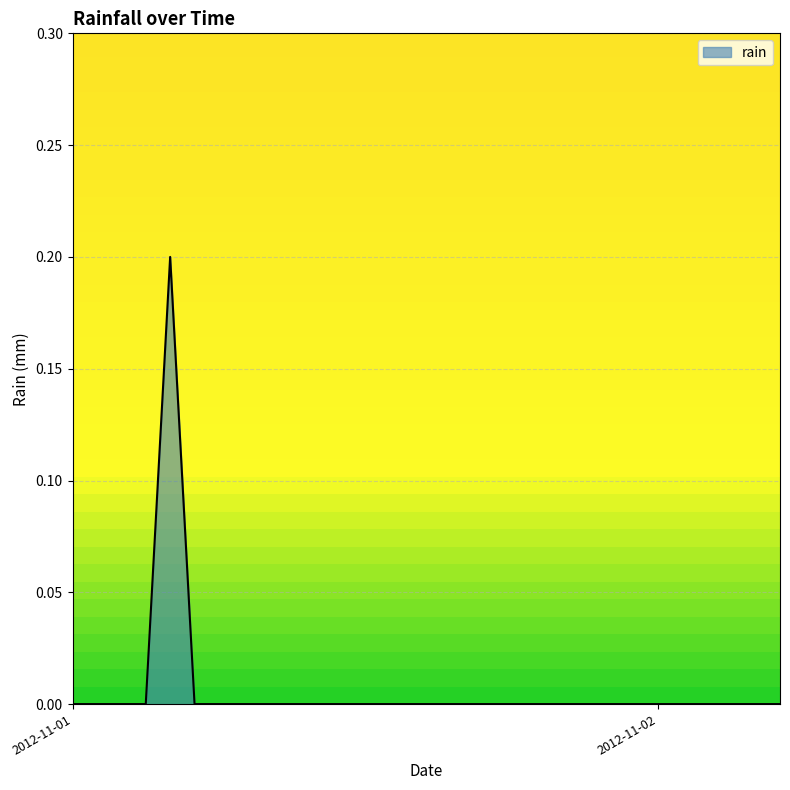

Is this an area chart (filled region under the line)?

Yes